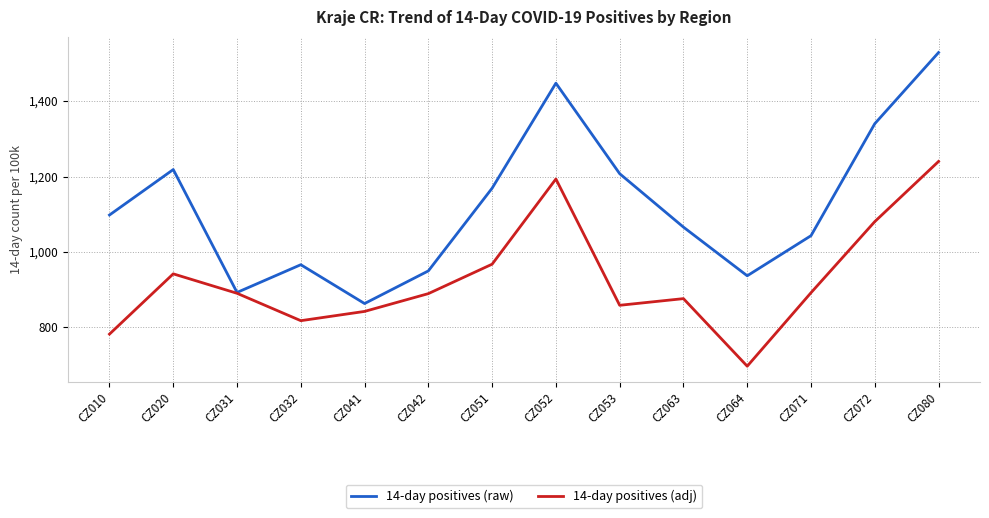

What is the sum of all 14-day positives (adj) values?

12970.9